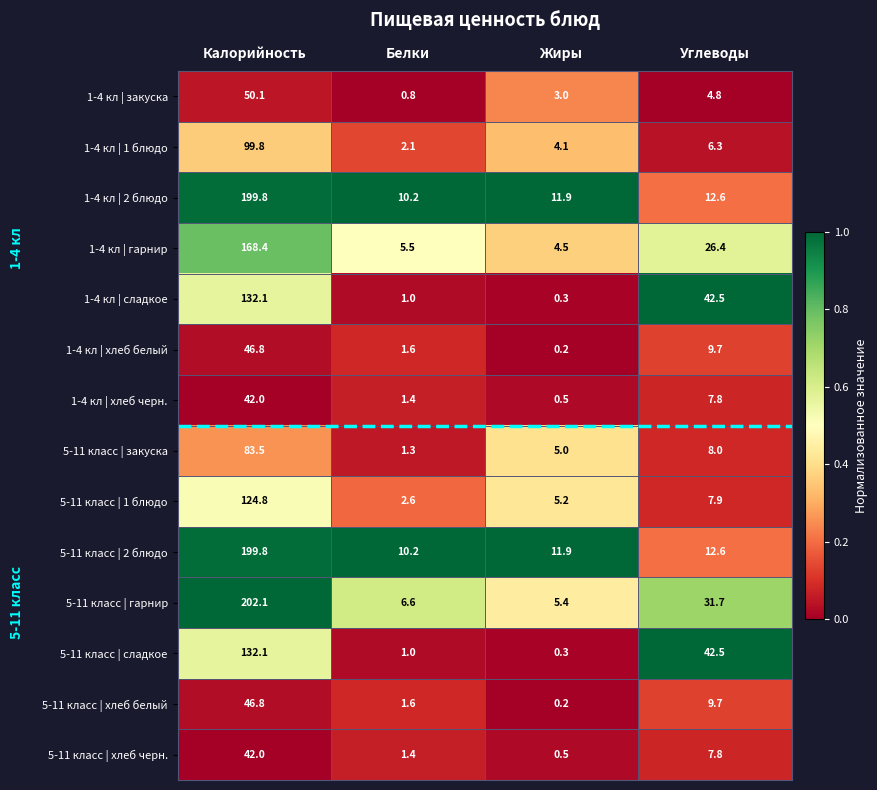

Where does the 1-4 кл | 2 блюдо series first go above 12?

Калорийность